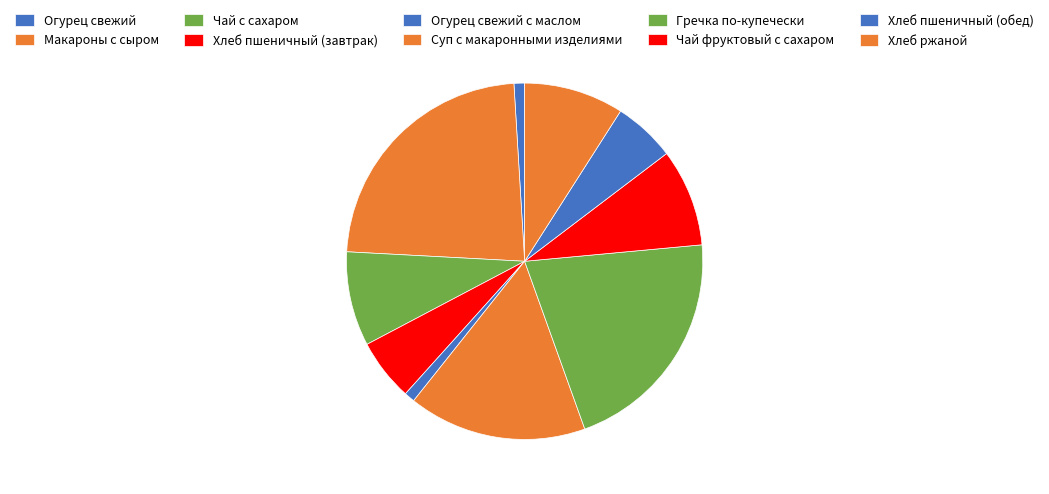

Approximately how many times larger is the value at Чай с сахаром compared to Гречка по-купечески?

0.4